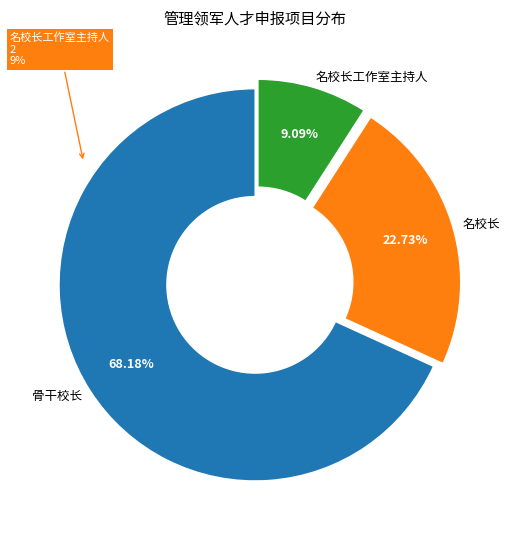

To the nearest percent, what percentage of the pie is 骨干校长?

68%